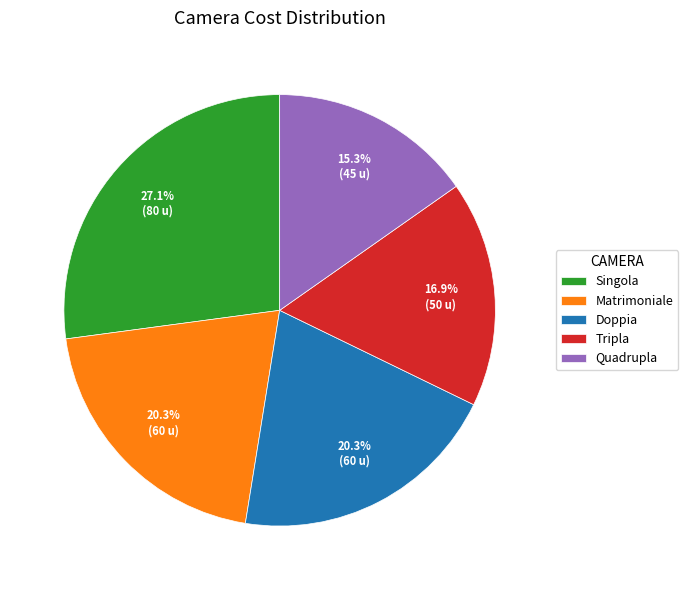

How many segments does this pie chart have?

5